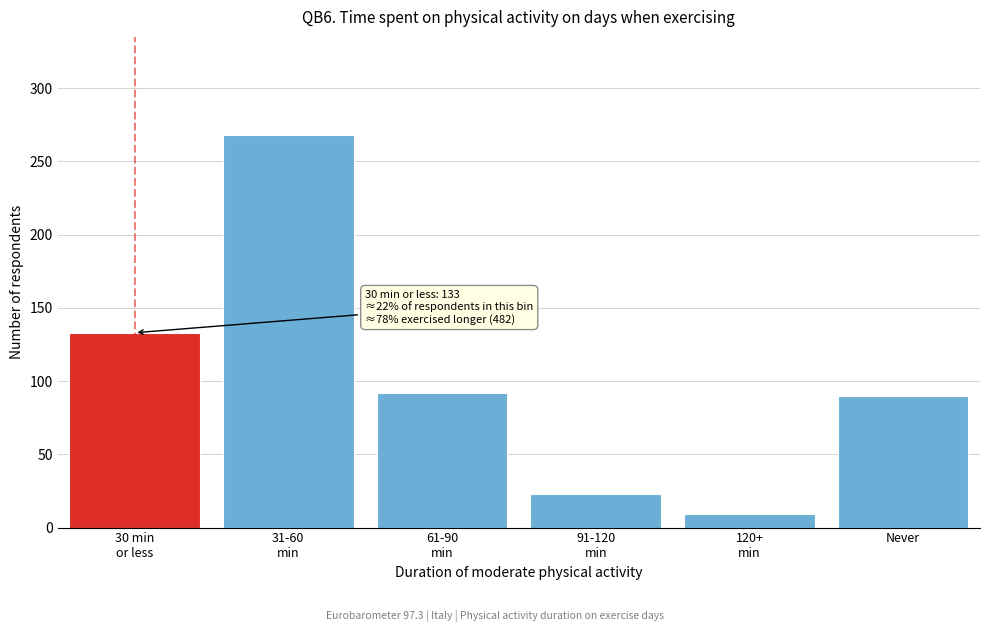

Reading left to right, list all the values displayed in this chart.

133	268	92	23	9	90